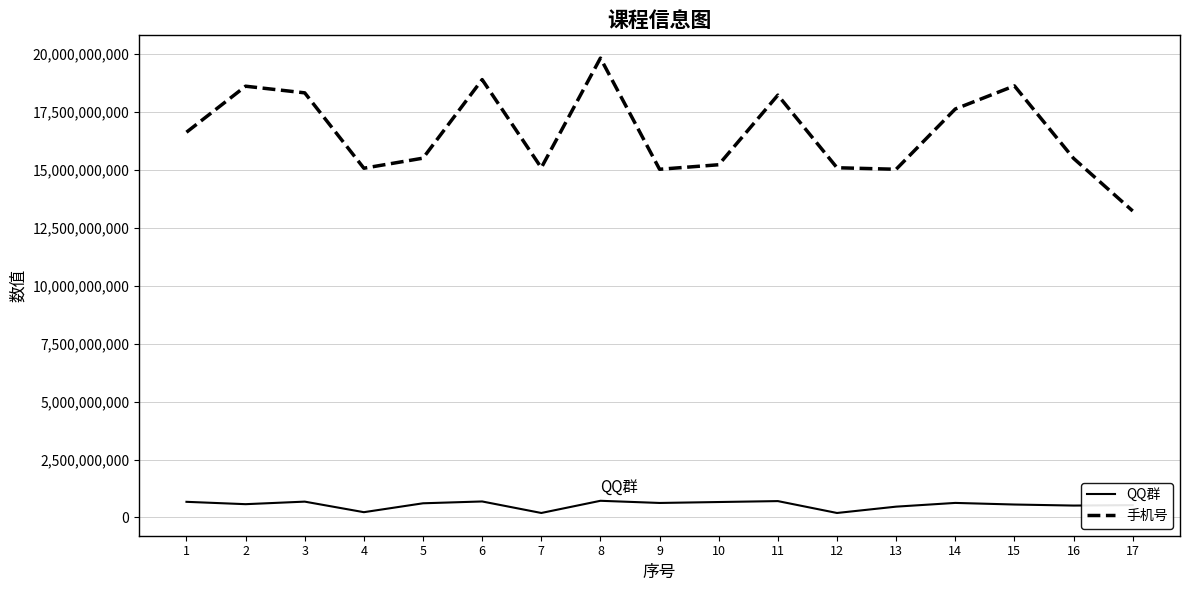

Is this an area chart (filled region under the line)?

No